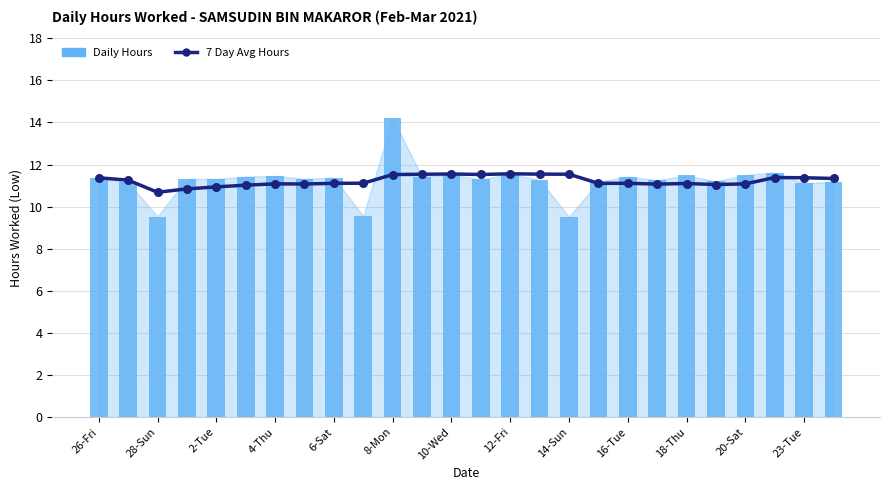

Which series contains the lowest Y value?

Daily Hours